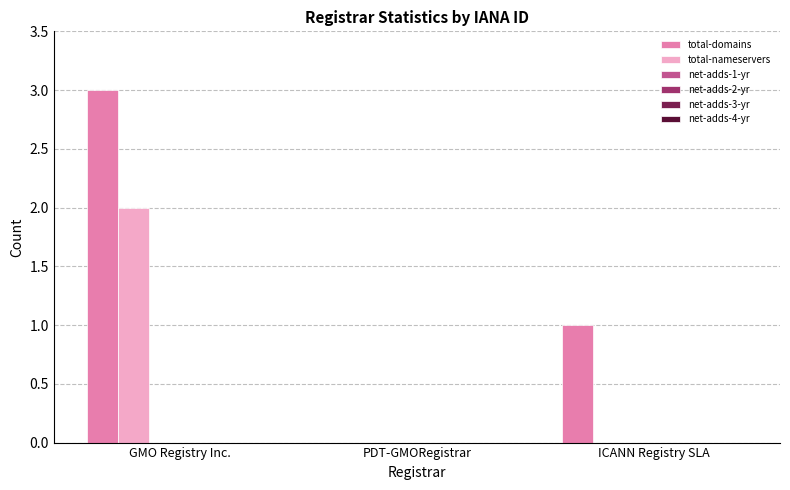

Which series has the largest total across all categories?

total-domains